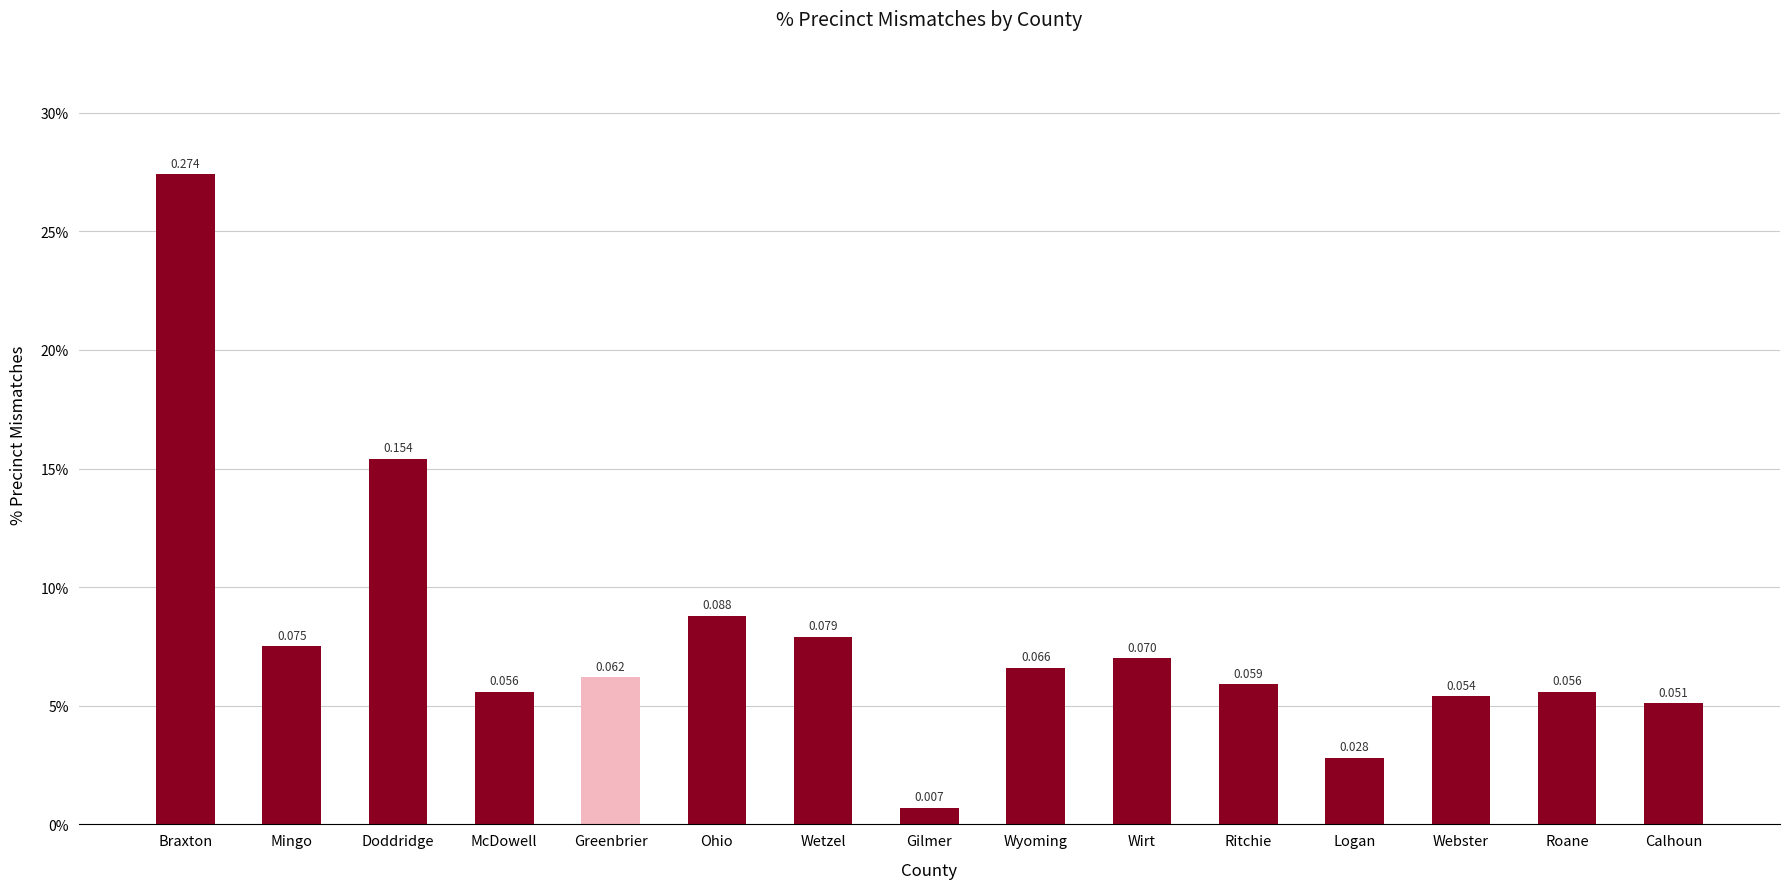

List the labels in order of value, smallest first.

Gilmer, Logan, Calhoun, Webster, McDowell, Roane, Ritchie, Greenbrier, Wyoming, Wirt, Mingo, Wetzel, Ohio, Doddridge, Braxton